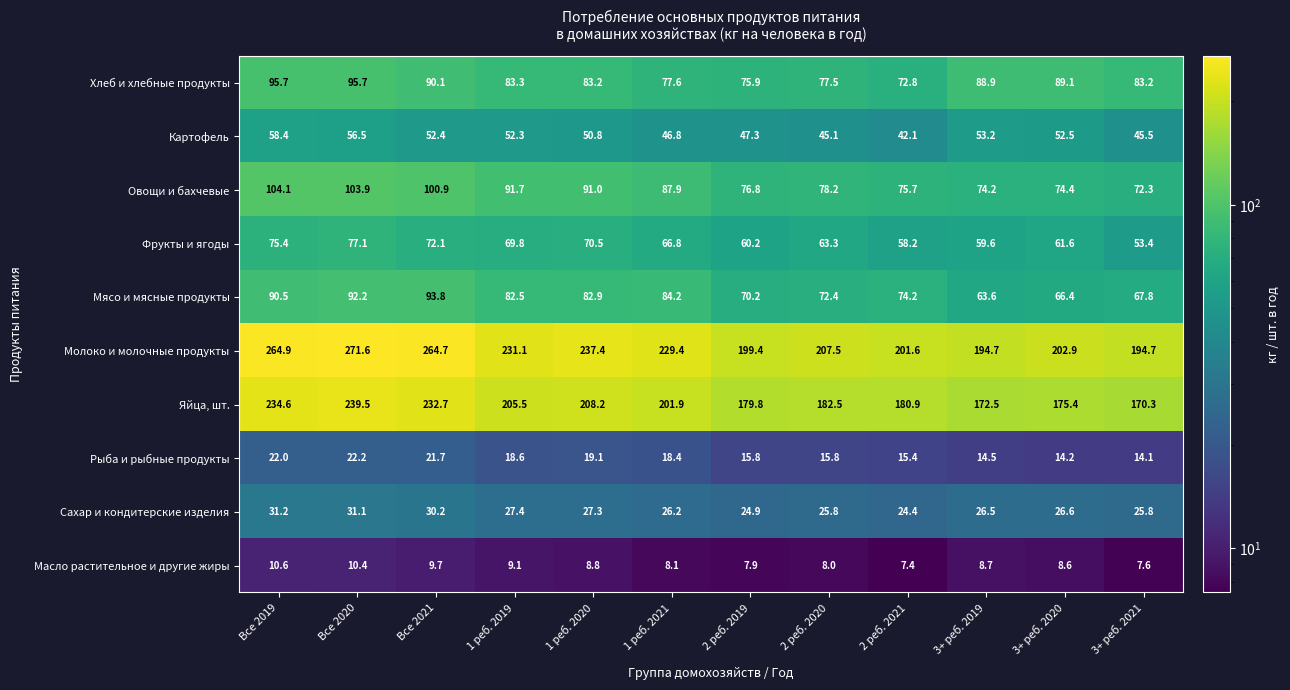

Which series has the largest range (max minus min)?

Молоко и молочные продукты